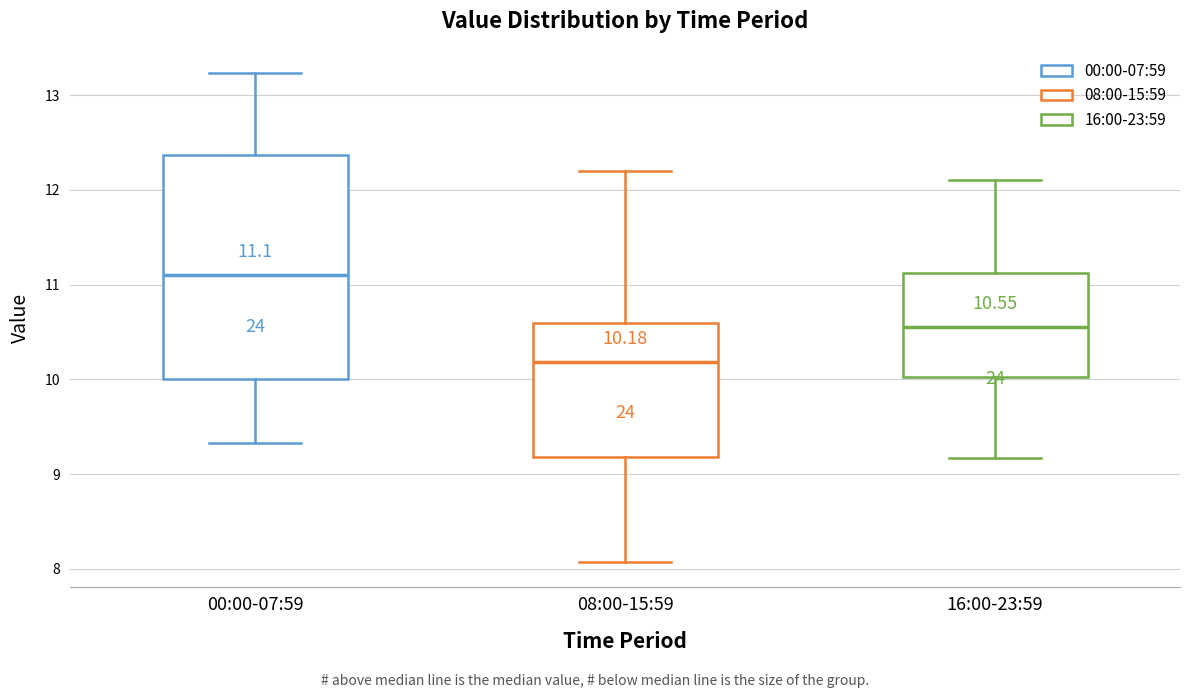

Comparing the boxes themselves (not the whiskers), which one is the tallest?

00:00-07:59